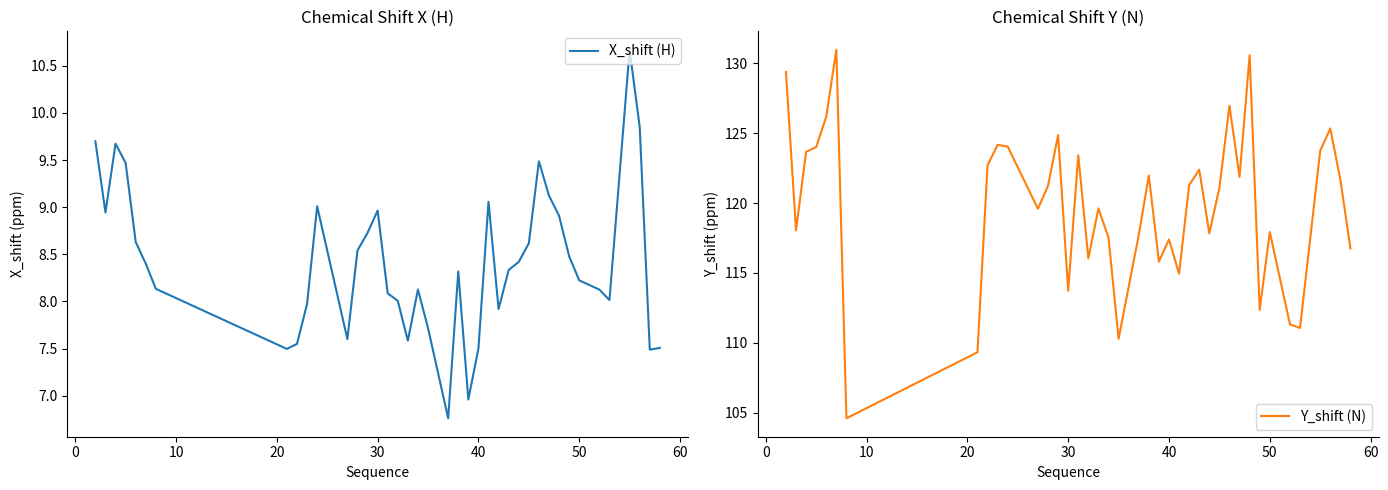

List the series in order of their overall mean, highest first.

Y_shift (N), X_shift (H)